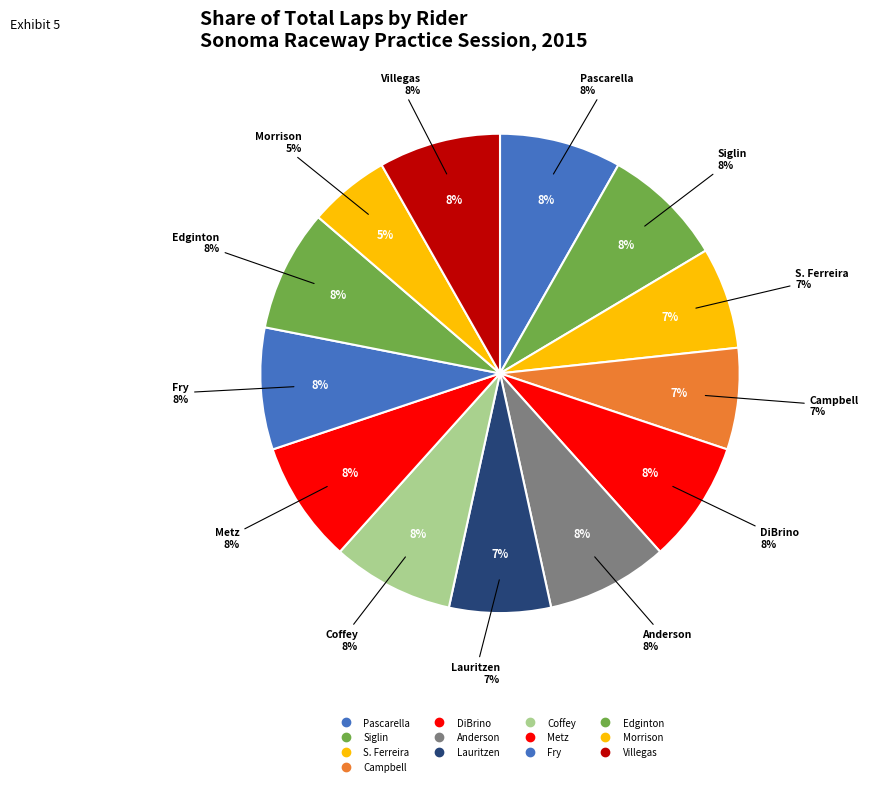

How many slices are in this pie chart?

13